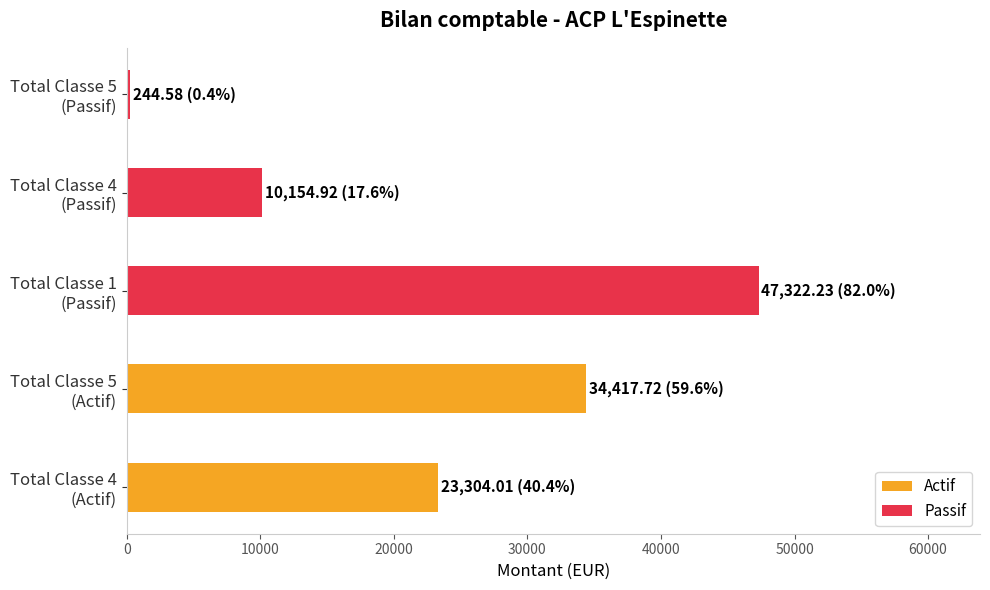

How many values in the Passif series exceed 10154?

2